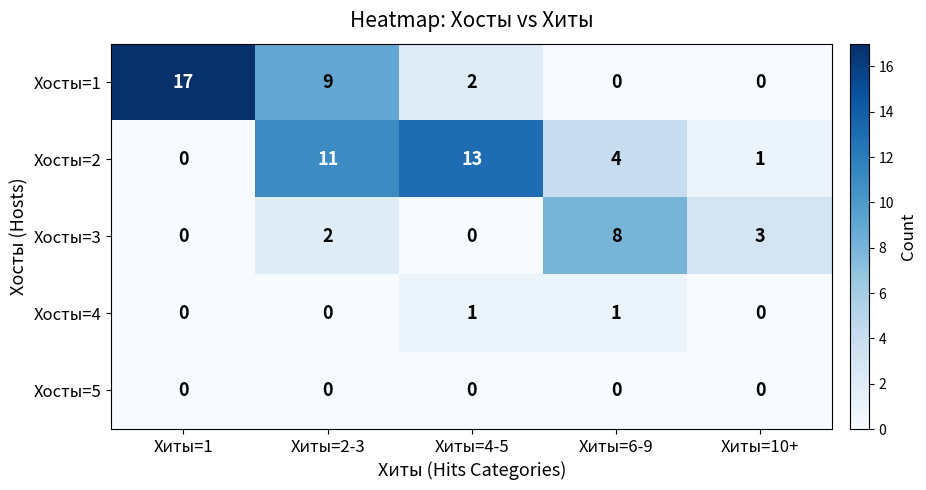

Where does the Хосты=2 series first go above 4?

Хиты=2-3